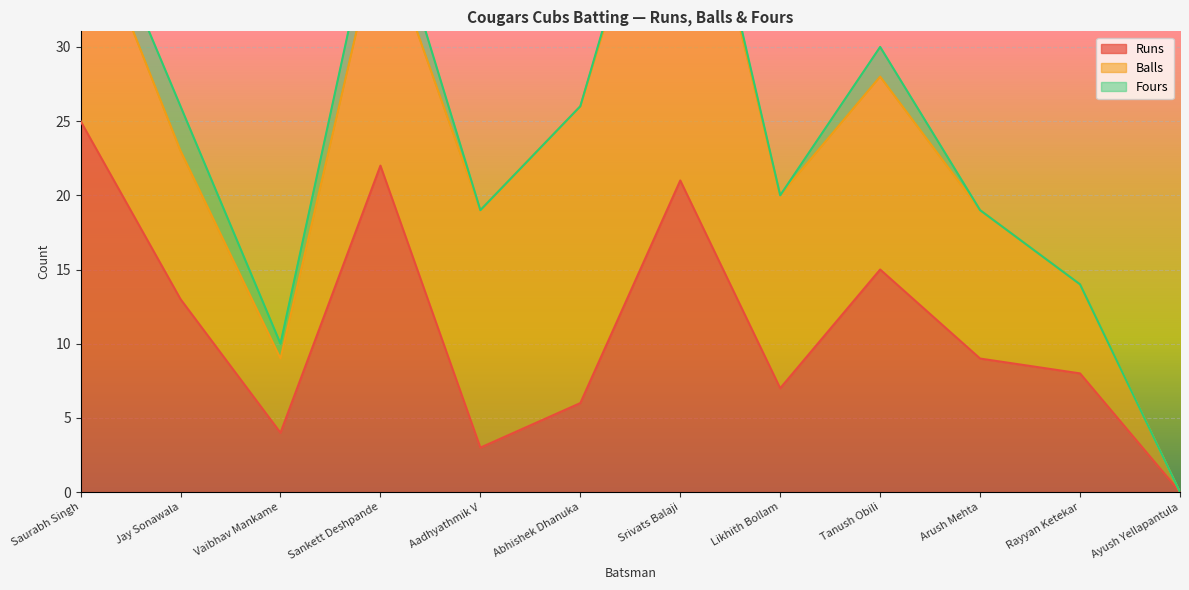

What are all the series names shown in the legend?

Runs, Balls, Fours